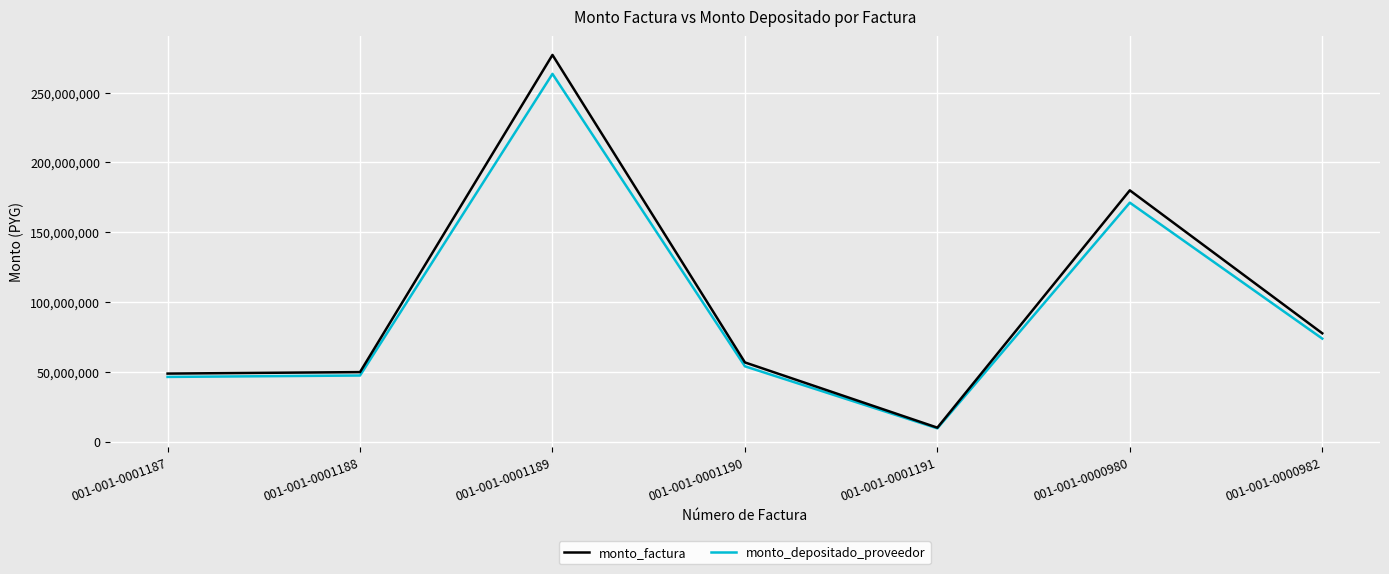

What are all the series names shown in the legend?

monto_factura, monto_depositado_proveedor